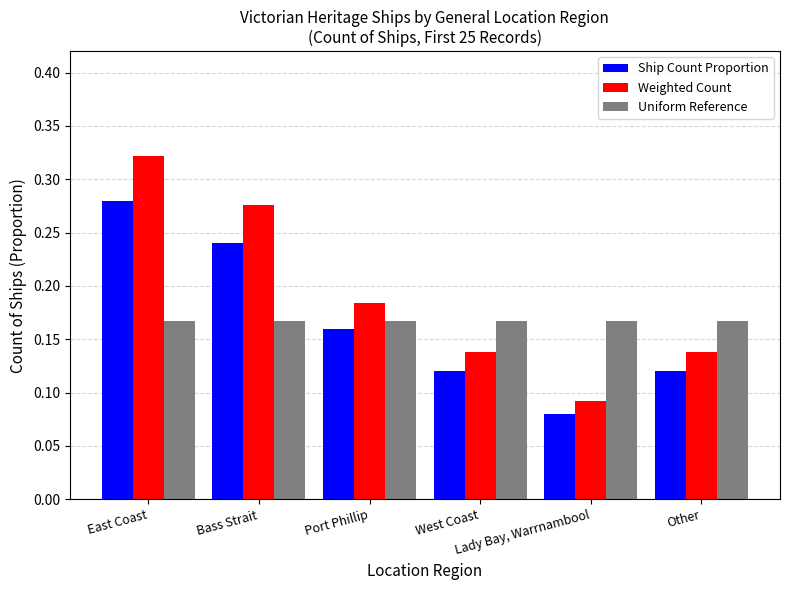

What are all the series names shown in the legend?

Ship Count Proportion, Weighted Count, Uniform Reference